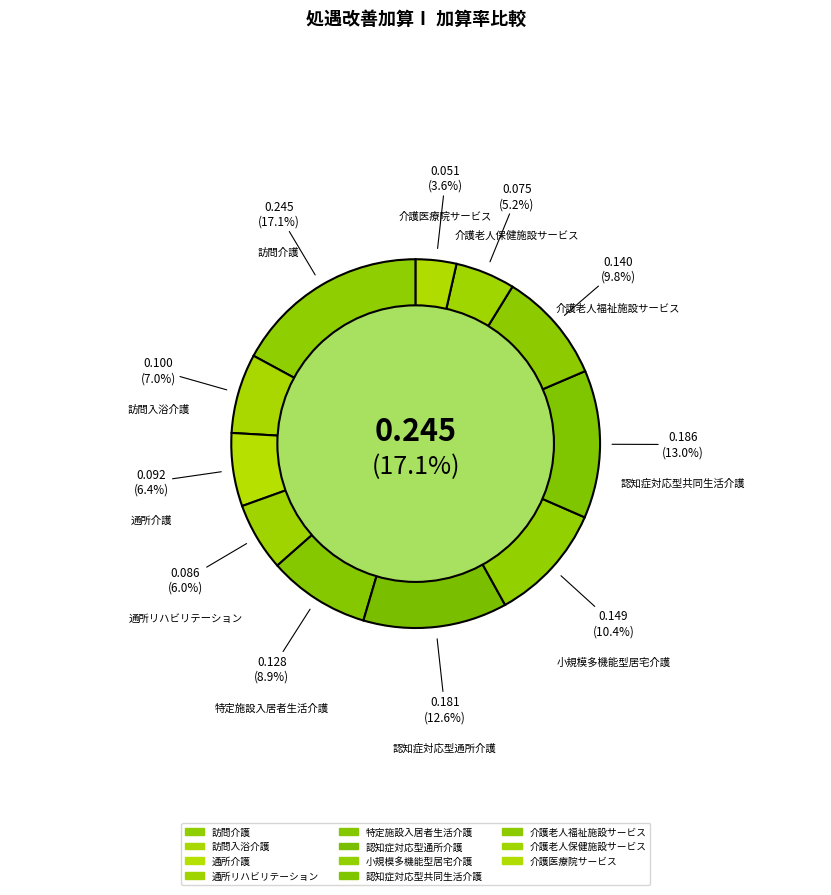

To the nearest percent, what is the average slice percentage?

9%